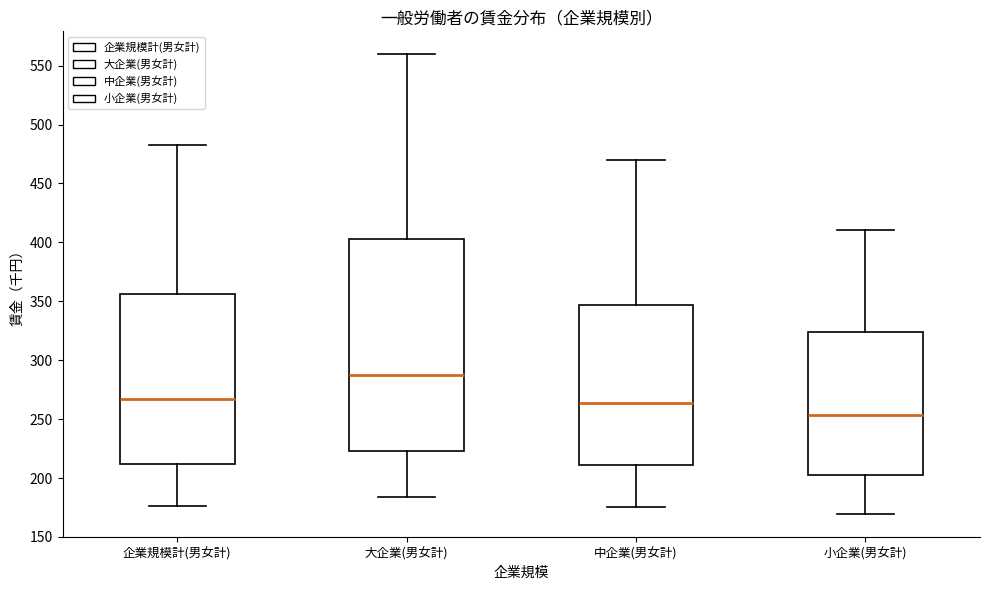

Which box's median line is the highest?

大企業(男女計)